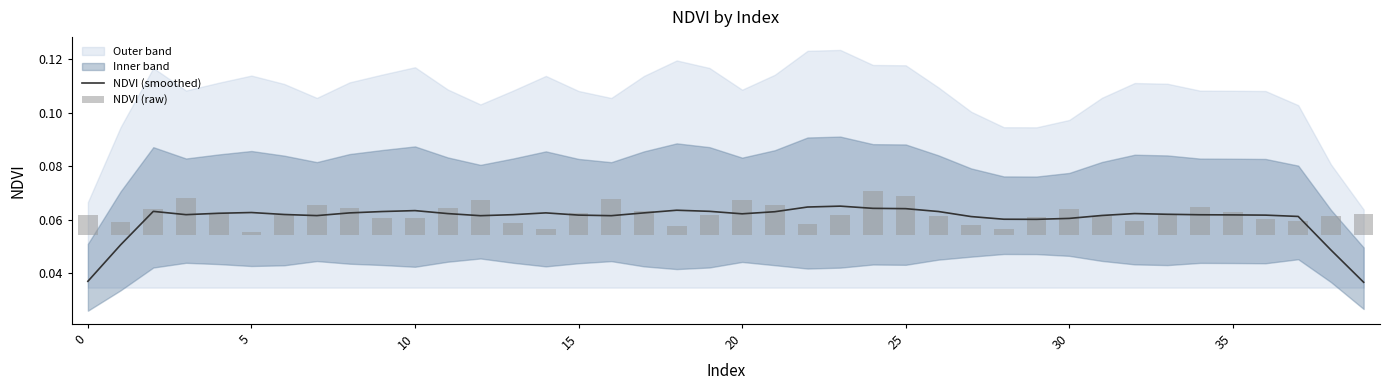

Are the bars grouped side by side (vs. stacked)?

Yes